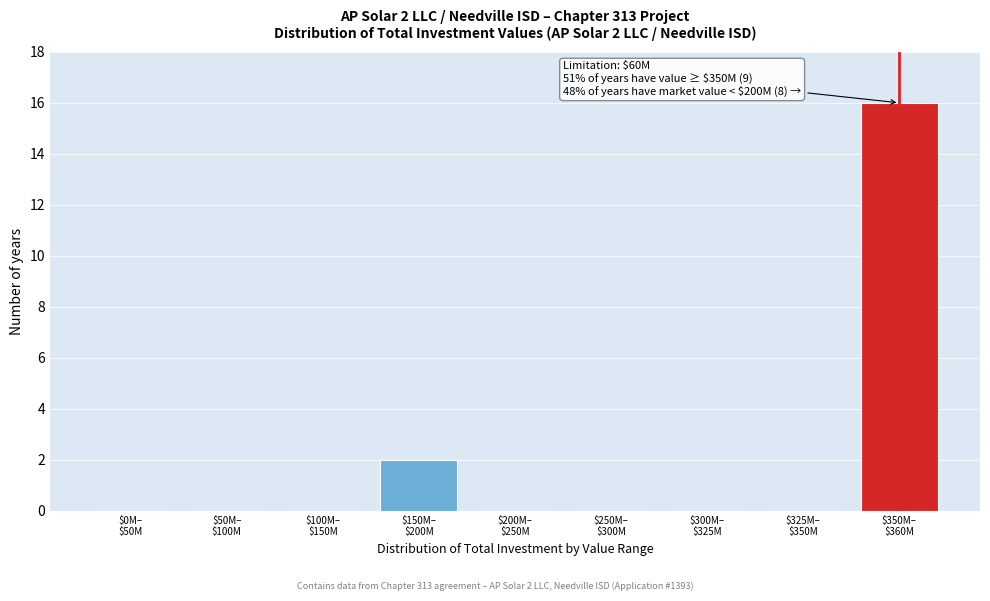

What is the maximum value shown in the chart?

16